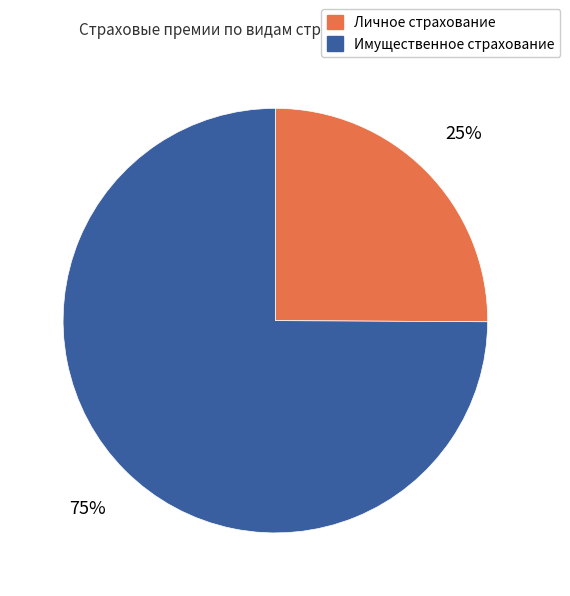

Which category has the biggest portion of the pie?

Имущественное страхование